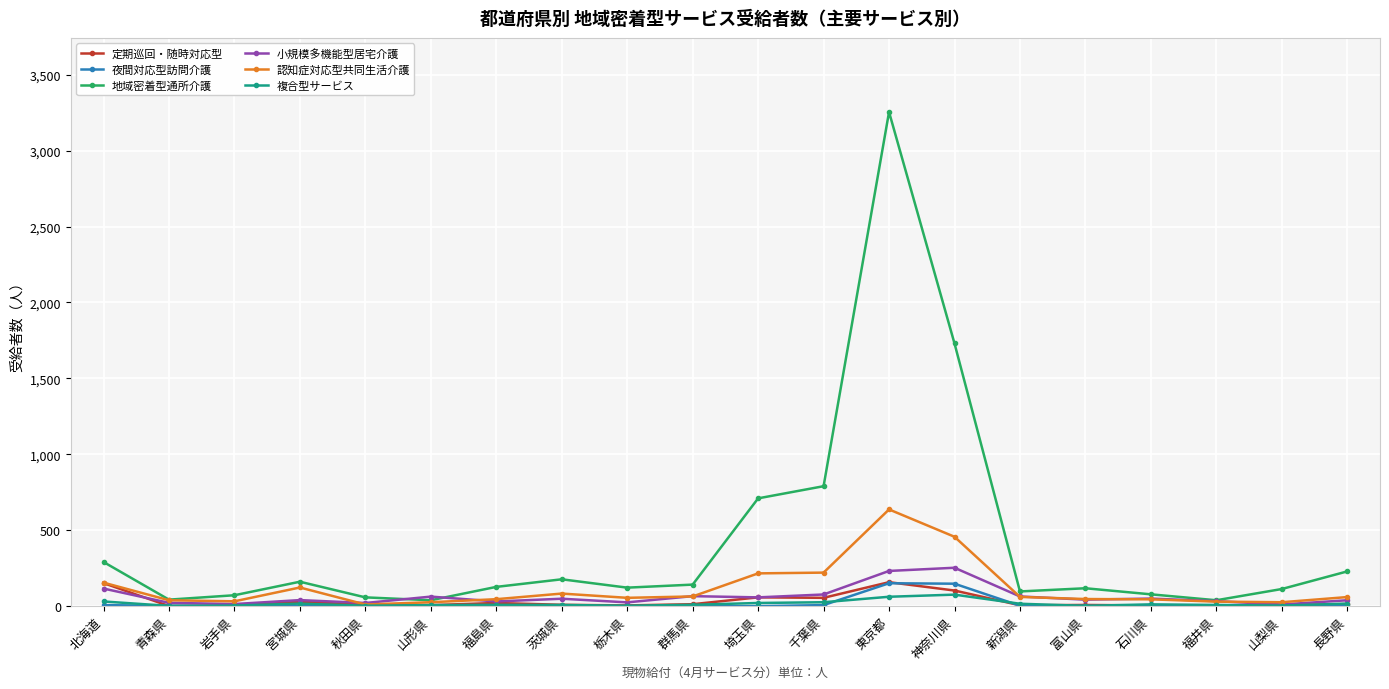

Which series has the largest total across all categories?

地域密着型通所介護